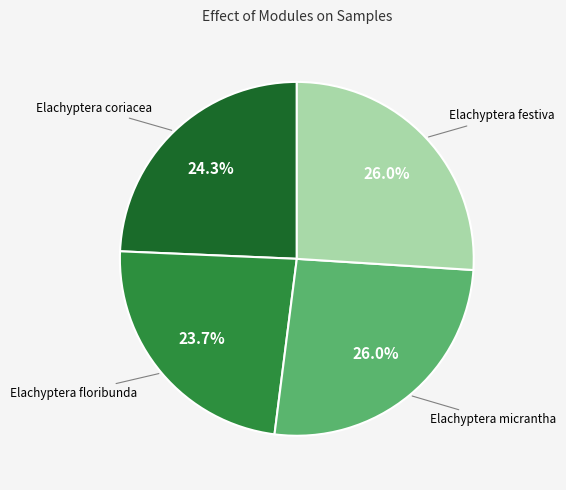

Is there a majority slice in this chart?

No